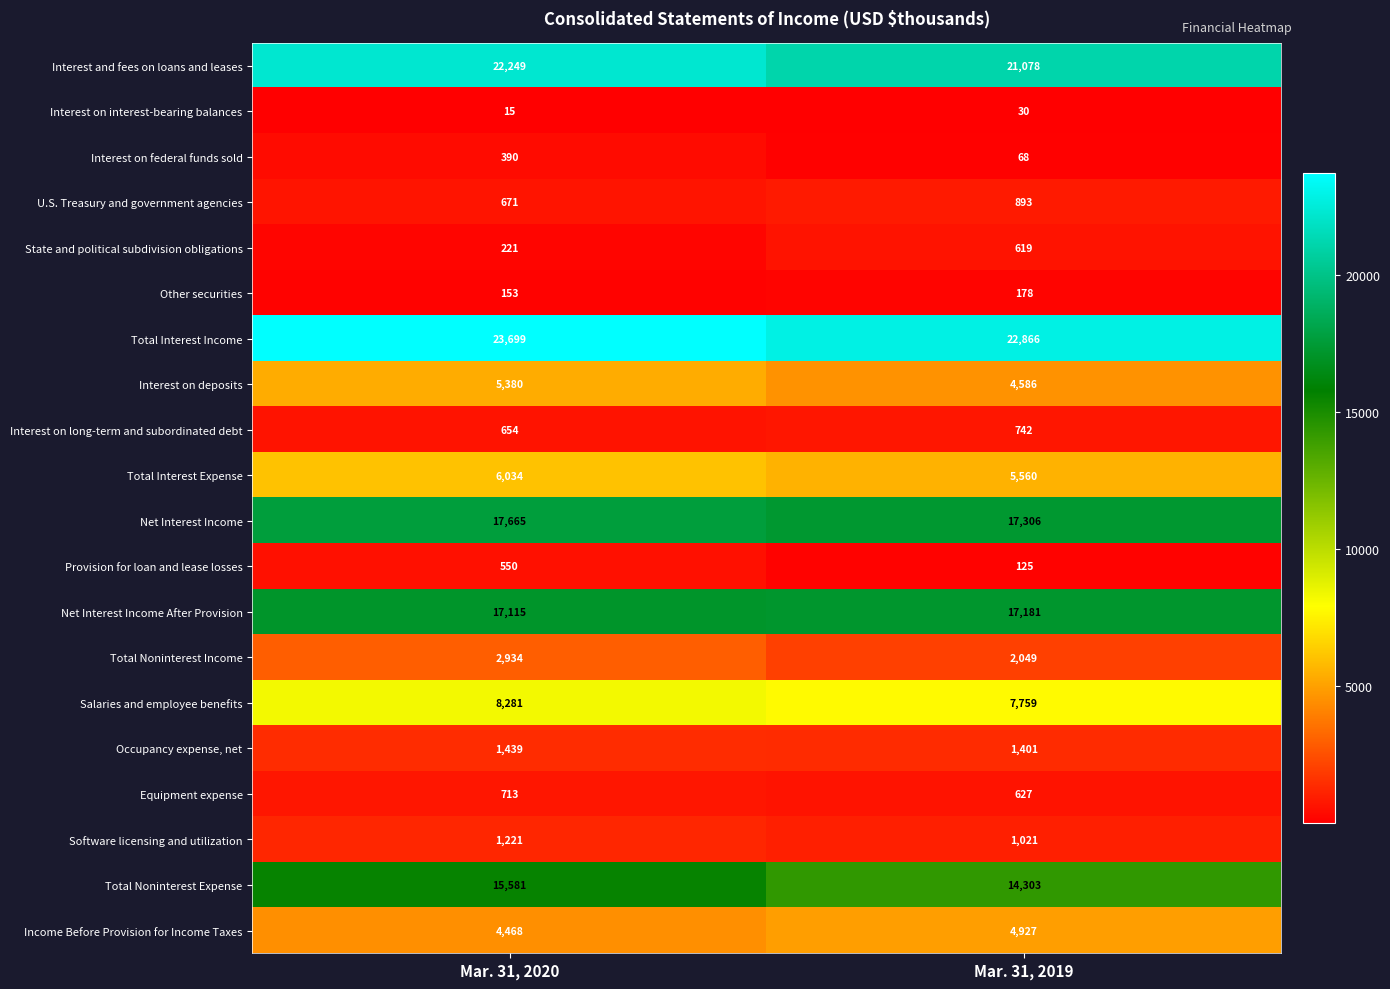

What value does the Interest on deposits series have at Mar. 31, 2020, to the nearest 50?

5400